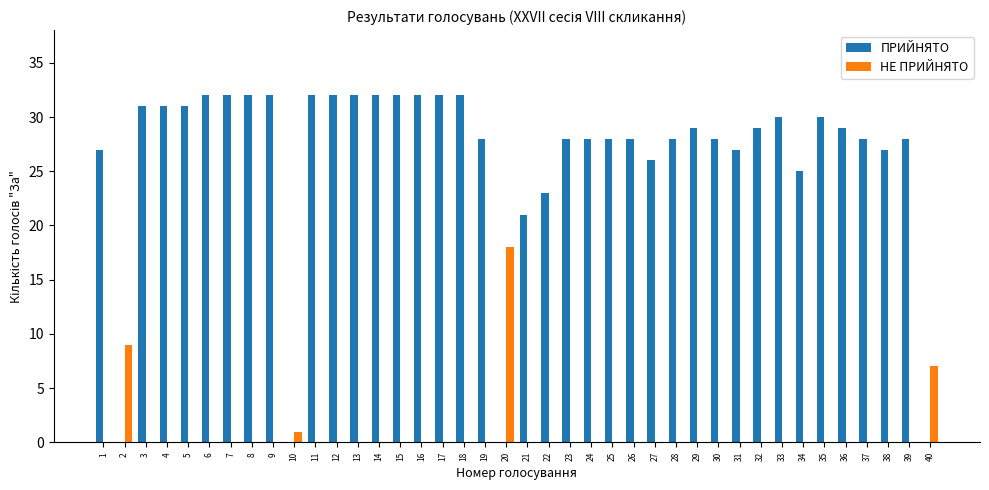

Which series has the largest range (max minus min)?

ПРИЙНЯТО